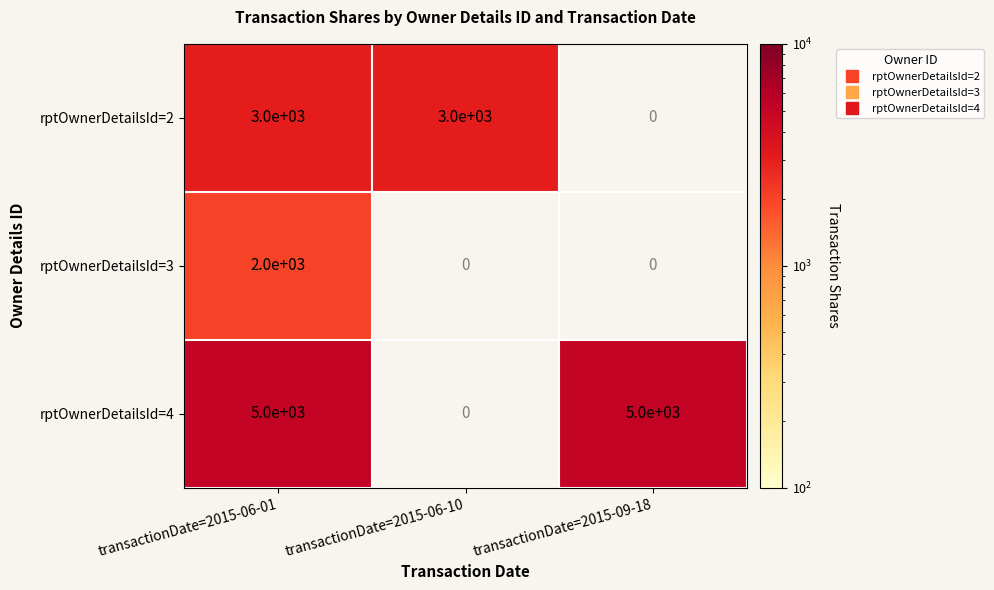

At which label is rptOwnerDetailsId=4 closest to 5000?

transactionDate=2015-06-01